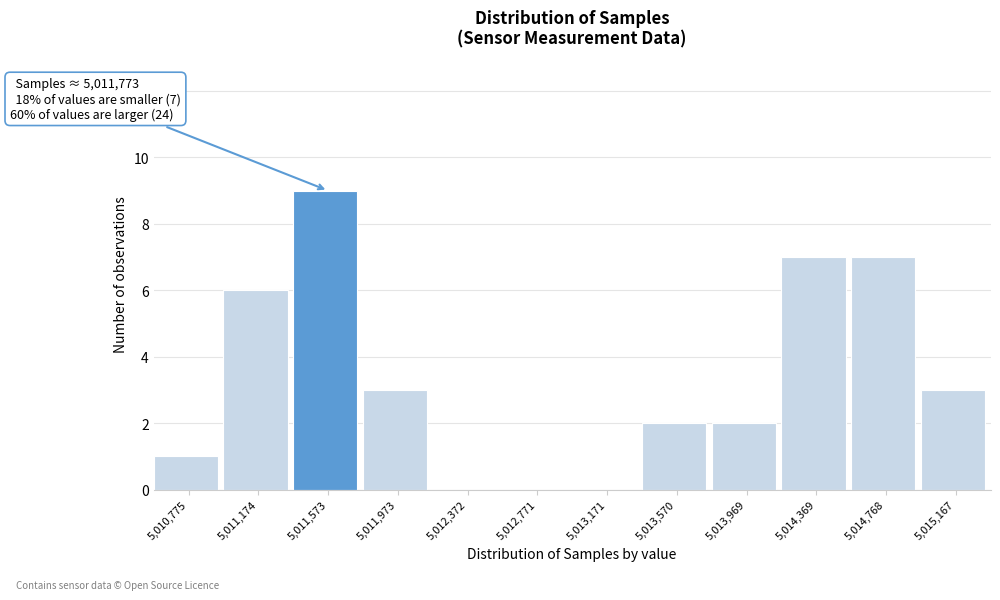

Reading right to left, what are all the values shown in this chart?

5,015,167=3	5,014,768=7	5,014,369=7	5,013,969=2	5,013,570=2	5,013,171=0	5,012,771=0	5,012,372=0	5,011,973=3	5,011,573=9	5,011,174=6	5,010,775=1